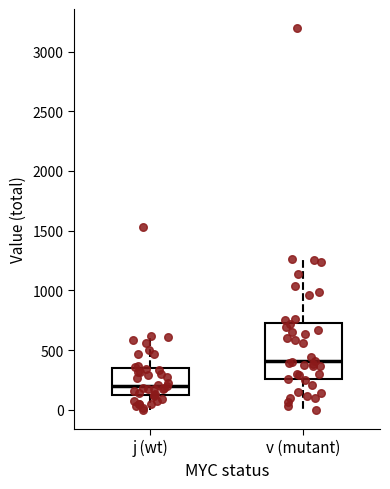

Comparing the boxes themselves (not the whiskers), which one is the tallest?

v (mutant)